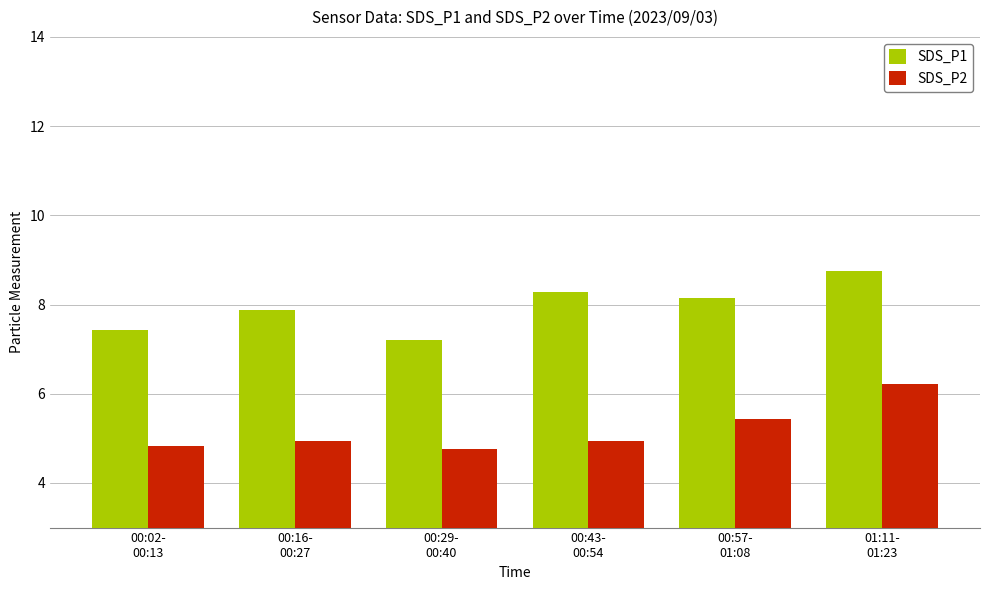

The value of SDS_P1 at 00:16-
00:27 is 7.9. True or false?

True